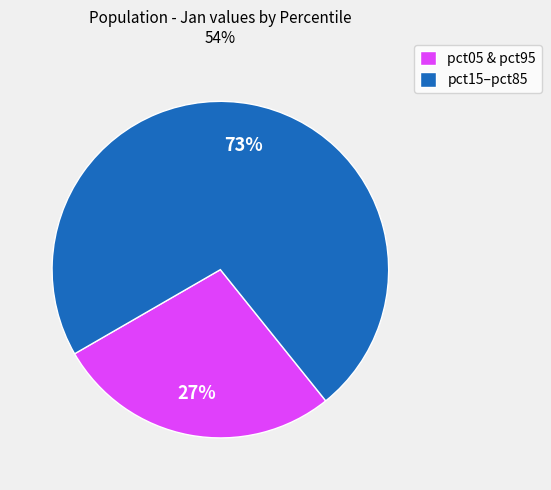

To the nearest percent, what portion does pct05 & pct95 represent?

27%